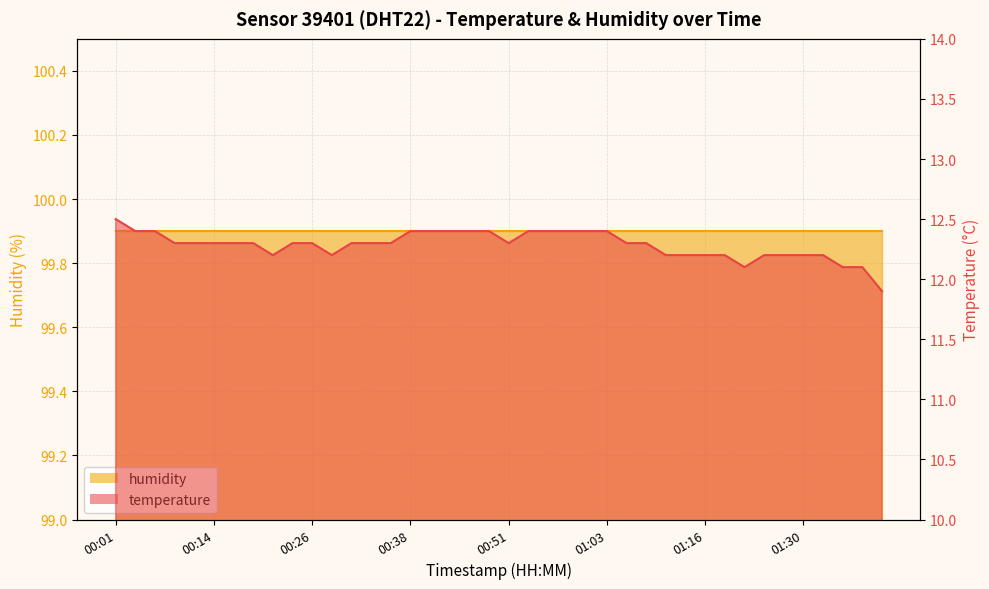

The chart shows a value of 12.5 at 00:01. True or false?

True